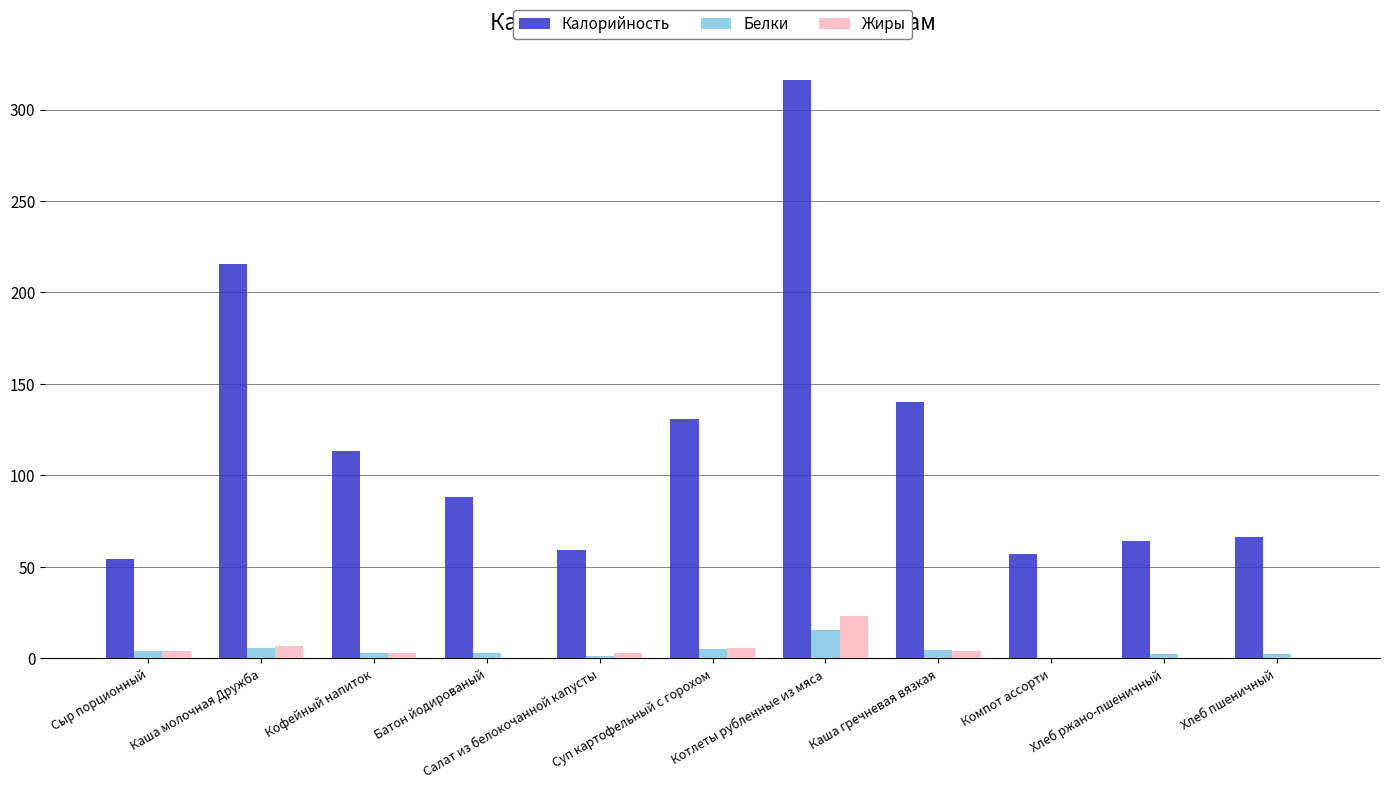

Where does the Жиры series first go above 3?

Сыр порционный